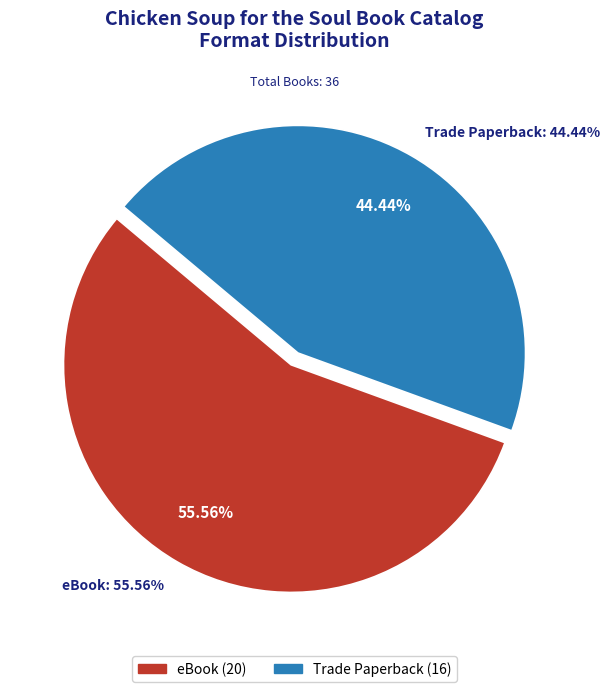

Is there a majority slice in this chart?

Yes